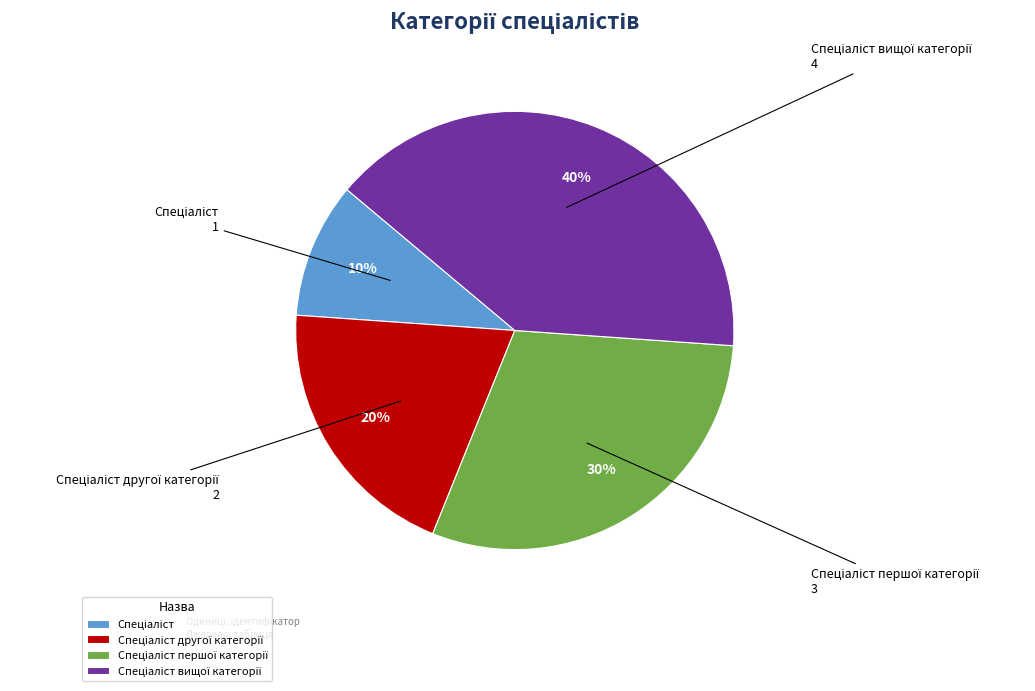

To the nearest percent, what is the difference between the largest and smallest slice percentages?

30%